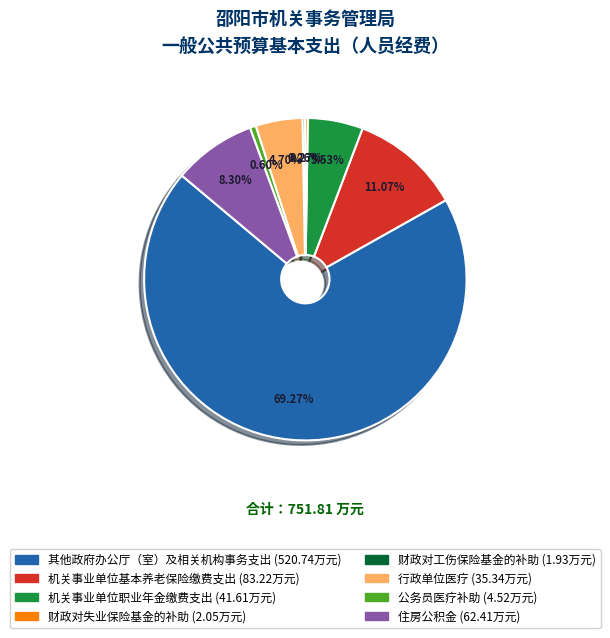

Is 其他政府办公厅（室）及相关机构事务支出 the majority of the pie?

Yes